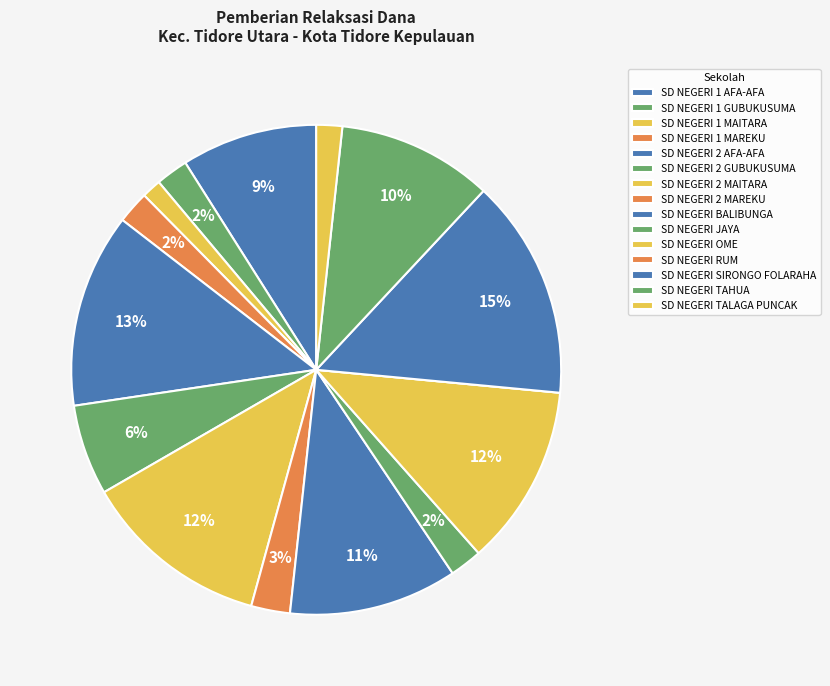

Which slice is the smallest?

SD NEGERI RUM